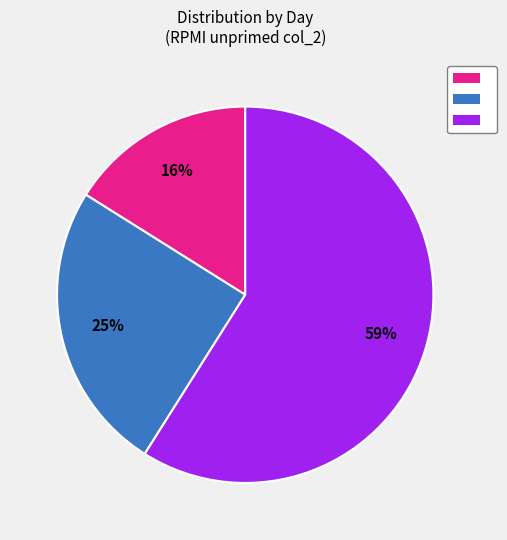

Is there a majority slice in this chart?

Yes